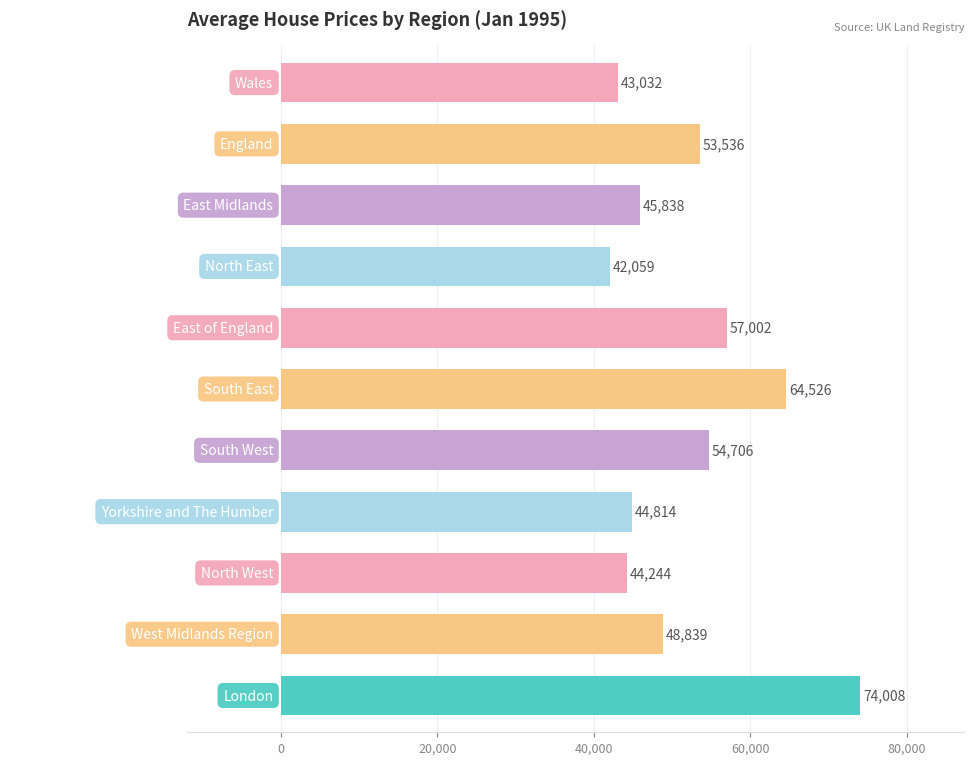

What is the sum of all values?

572604.9